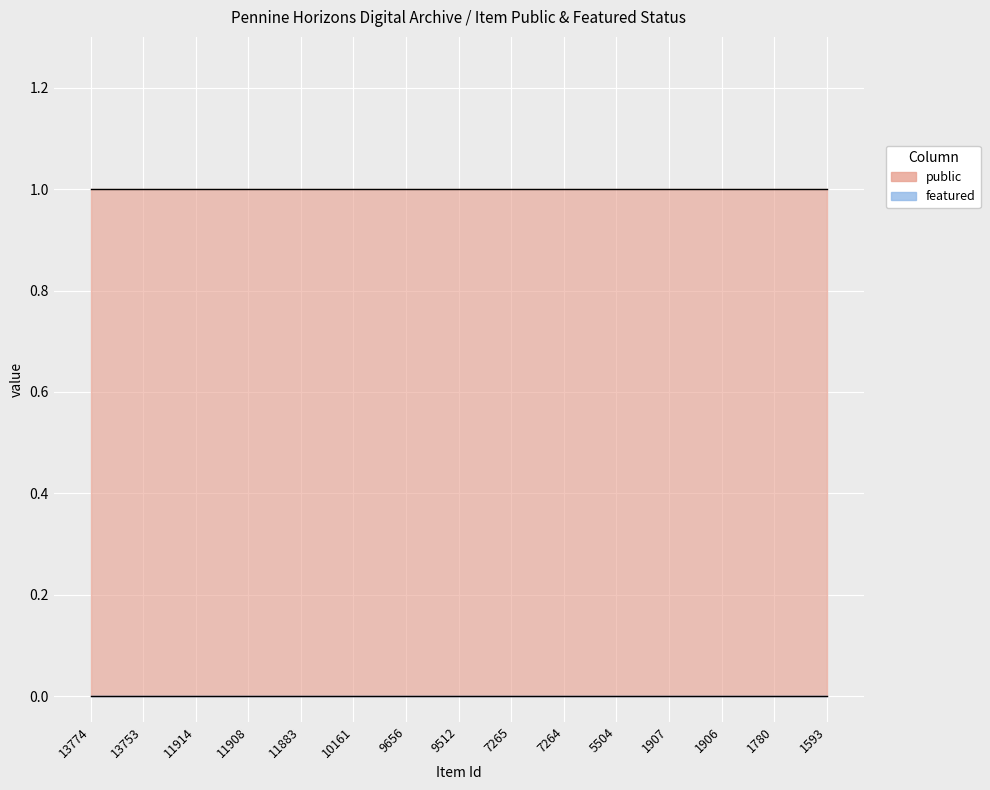

Rank the series by their maximum value, from highest to lowest.

public, featured